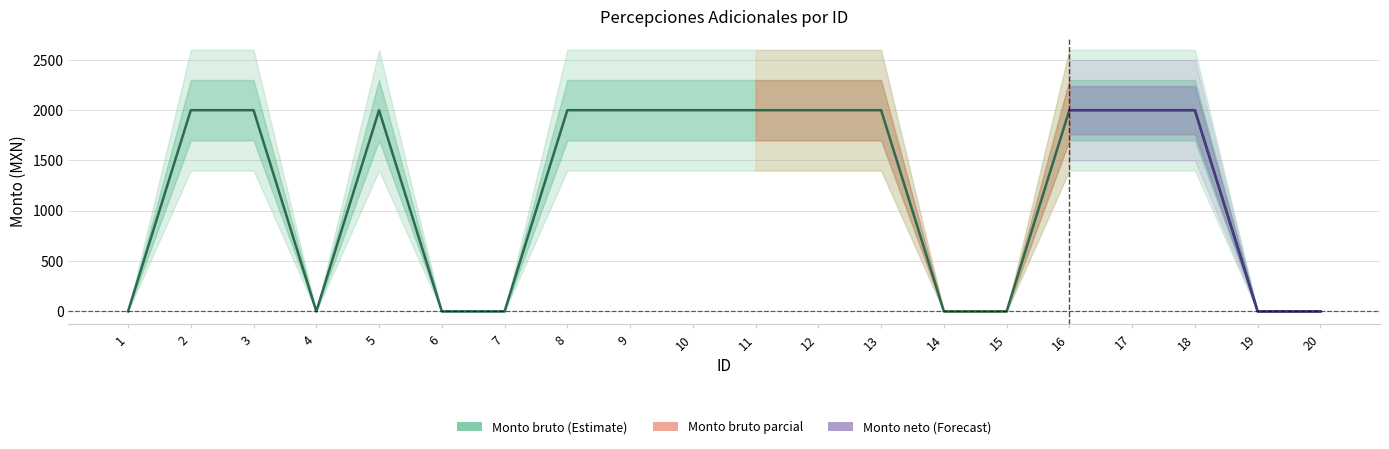

List the labels in order of value, smallest first.

1, 4, 6, 7, 14, 15, 19, 20, 2, 3, 5, 8, 9, 10, 11, 12, 13, 16, 17, 18